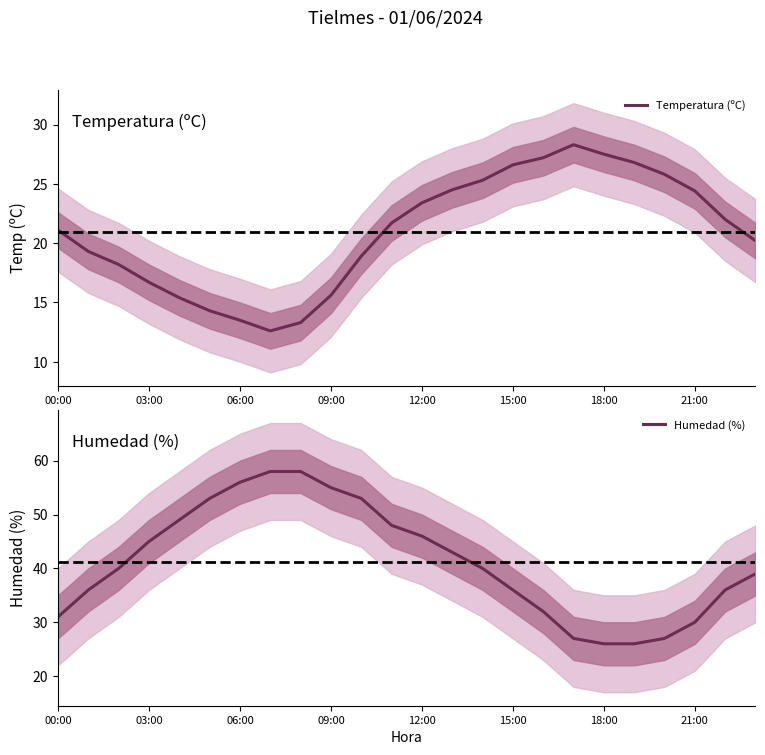

What is the lowest value of the Temperatura (ºC) series?

12.6